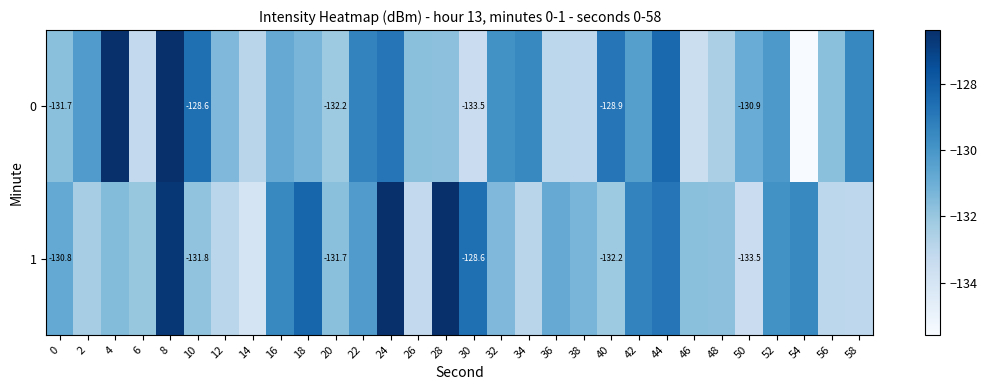

Between 46 and 18, which is larger?

18